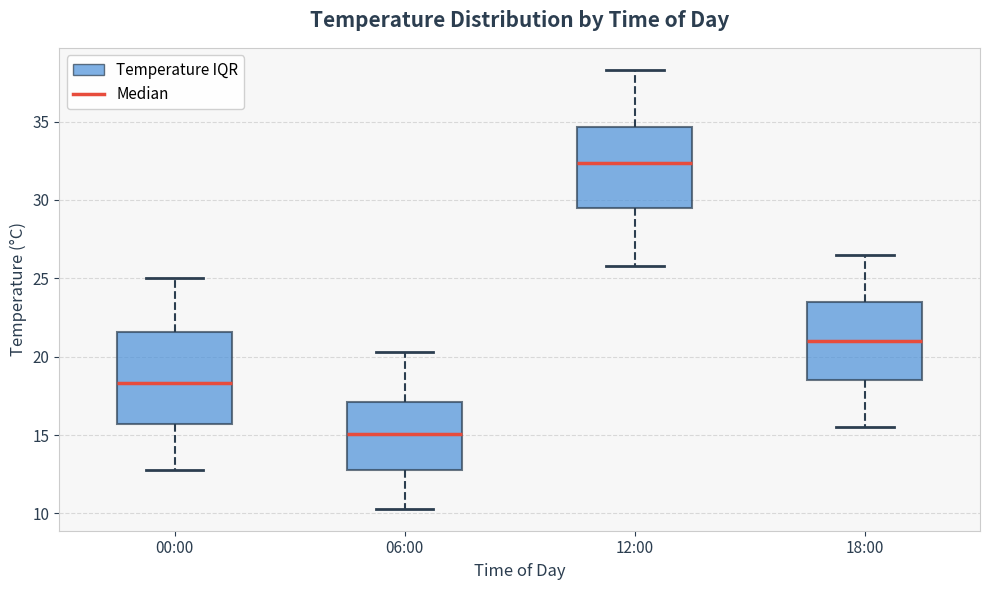

Reading left to right, transcribe this box plot: for each box, give where its median line is, the range the box spans, and where its two whiskers end, as read against the y-axis. The values are not printed on the chart, so give them approximately, as read against the axis.

00:00: median 18.5, box 15.5 to 21.5, whiskers 13.0 to 25.0
06:00: median 15.0, box 13.0 to 17.0, whiskers 10.5 to 20.5
12:00: median 32.5, box 29.5 to 34.5, whiskers 26.0 to 38.5
18:00: median 21.0, box 18.5 to 23.5, whiskers 15.5 to 26.5